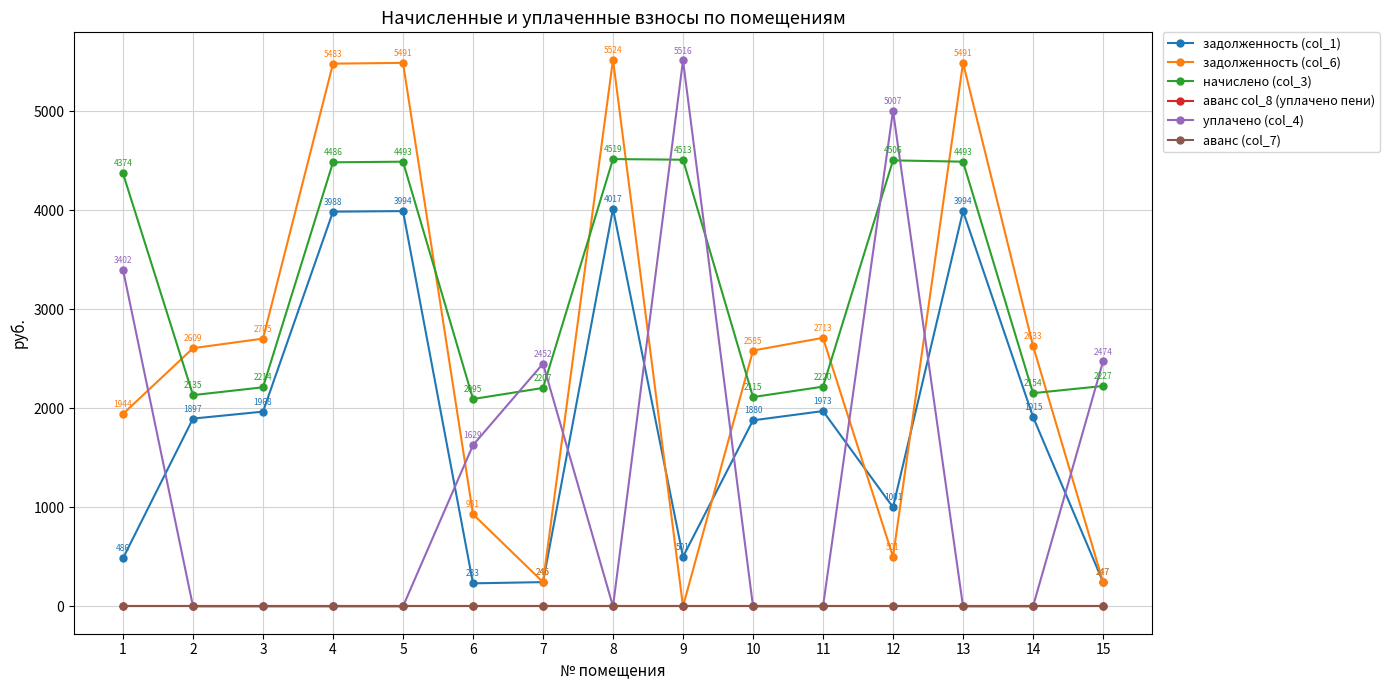

What is the maximum value shown in the chart?

5523.6